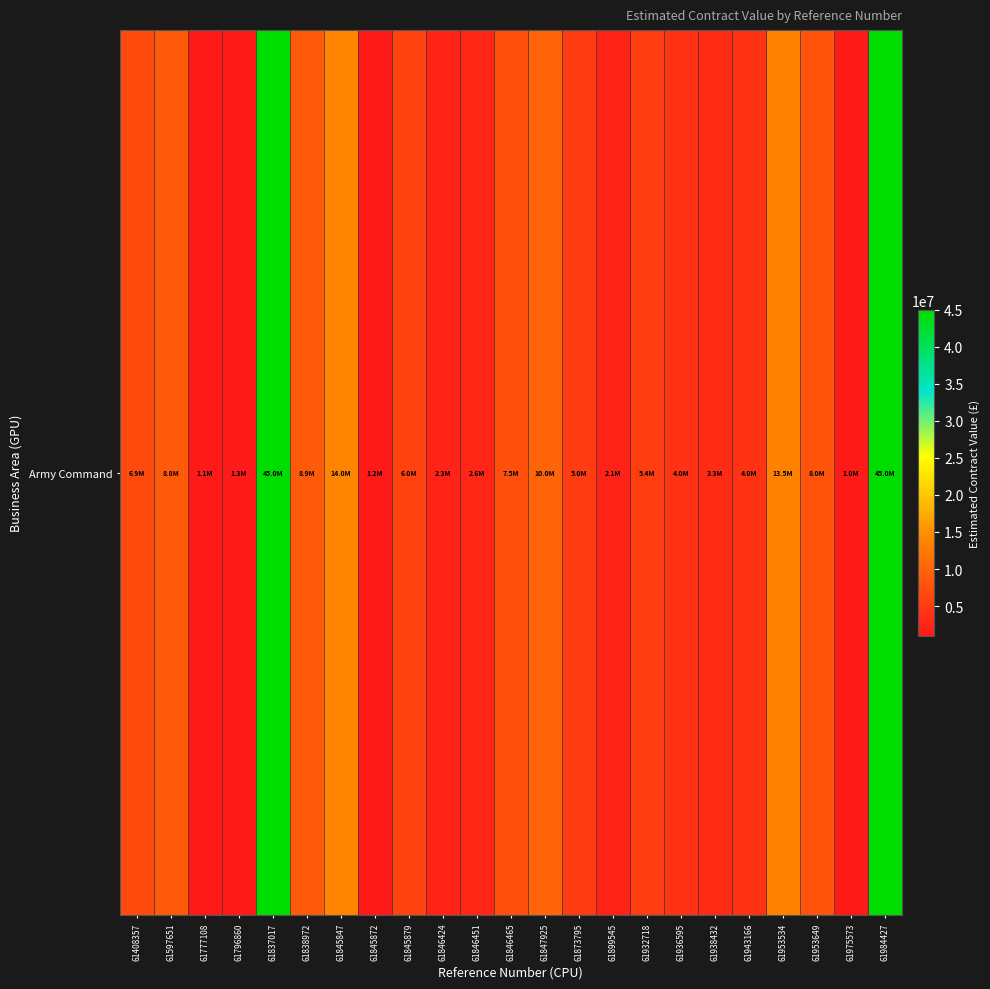

True or false: the data shows 19177565 at 61984427.

False